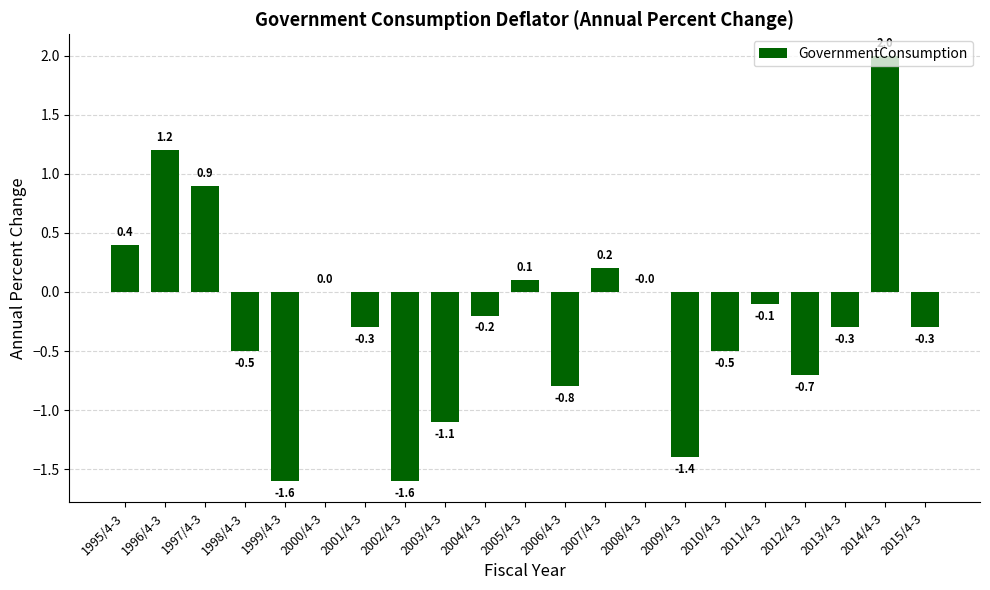

At which category does the chart reach its peak across all series?

2014/4-3